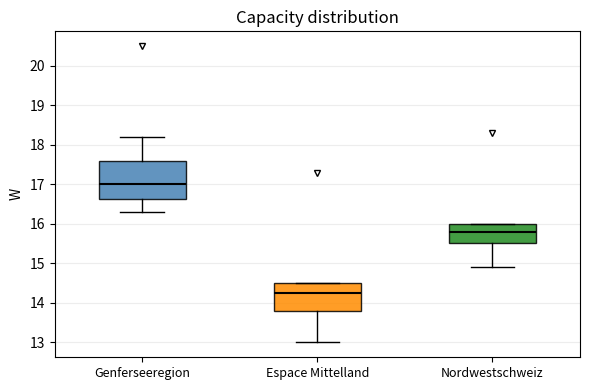

Where does the lower whisker of the box for Espace Mittelland end on the y-axis? The values are not printed on the chart, so give them approximately, as read against the axis.

13.0